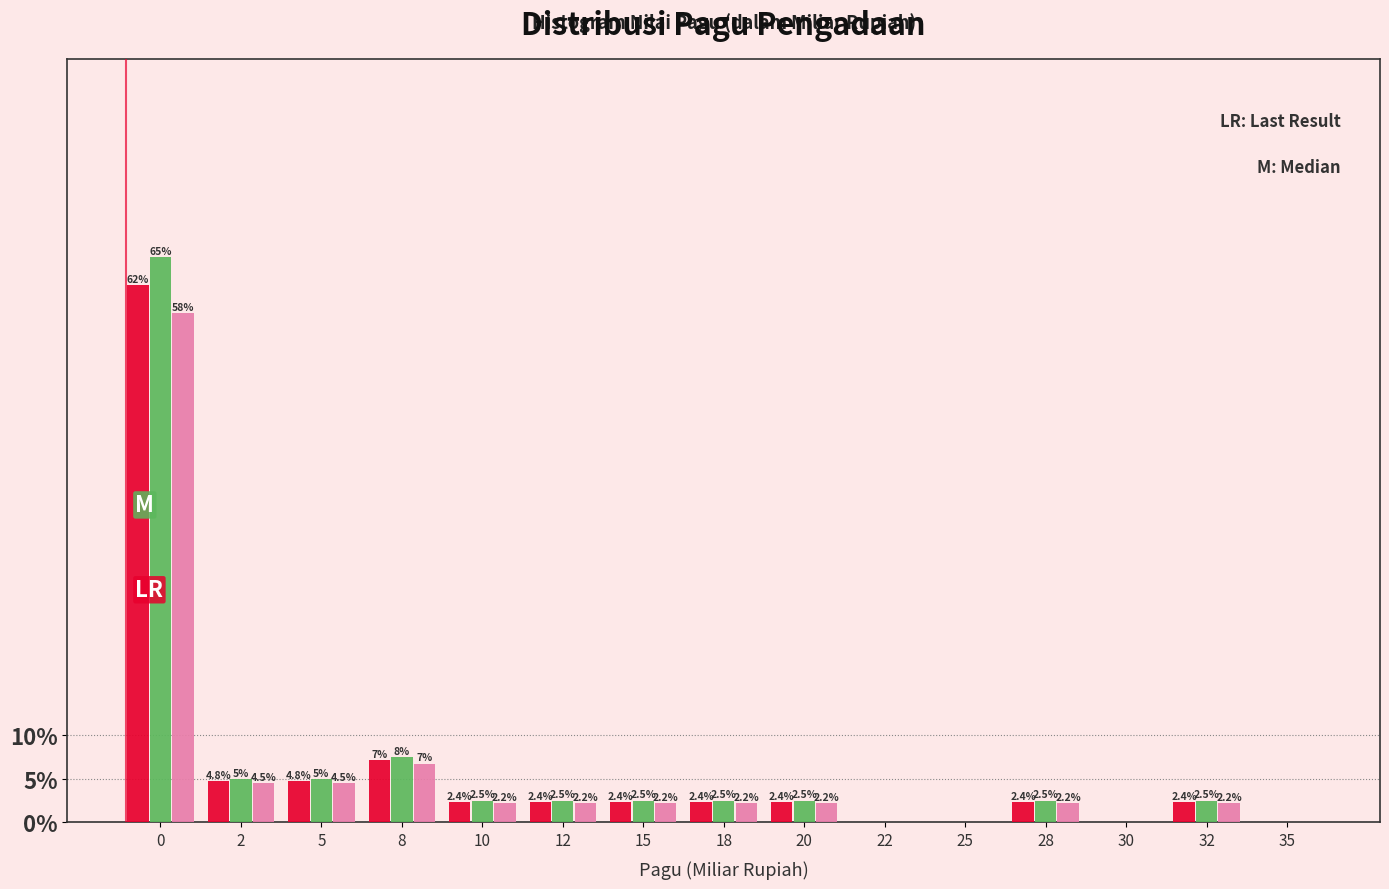

What is the total value across all series at 8?

21.4